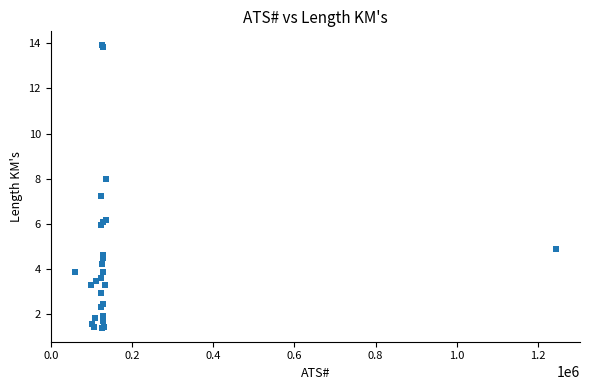

What Y value in the scatter plot is closest to 7?

7.2